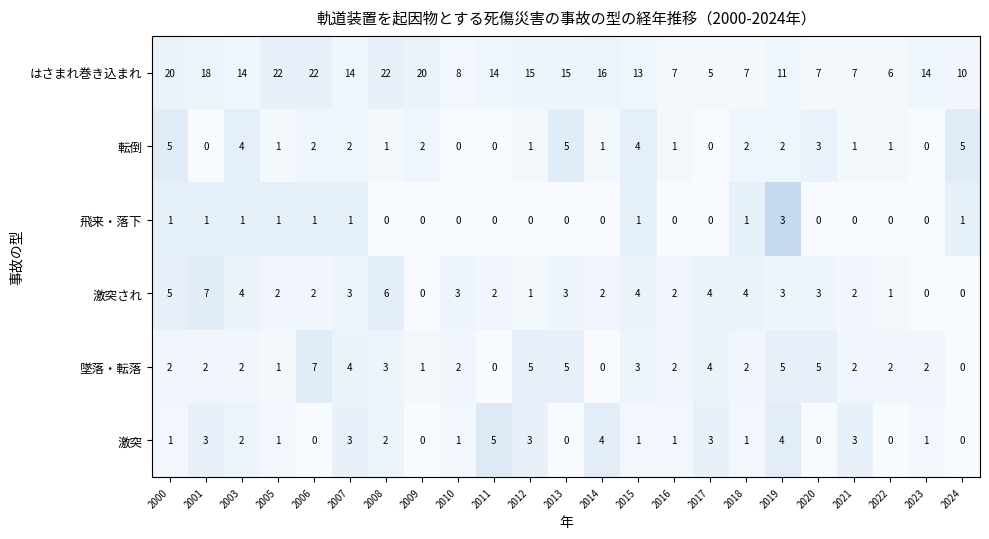

Which series changed the most between 2008 and 2023?

はさまれ巻き込まれ